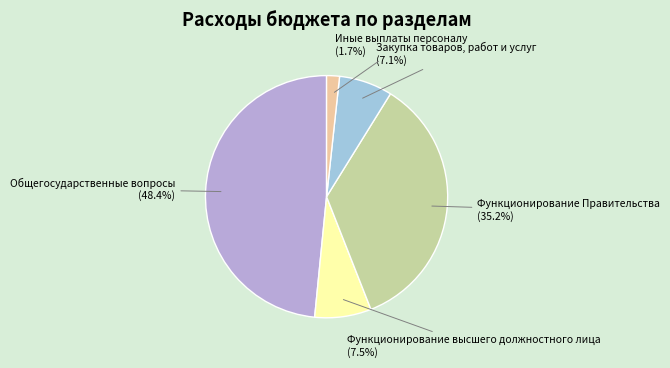

How many segments does this pie chart have?

5